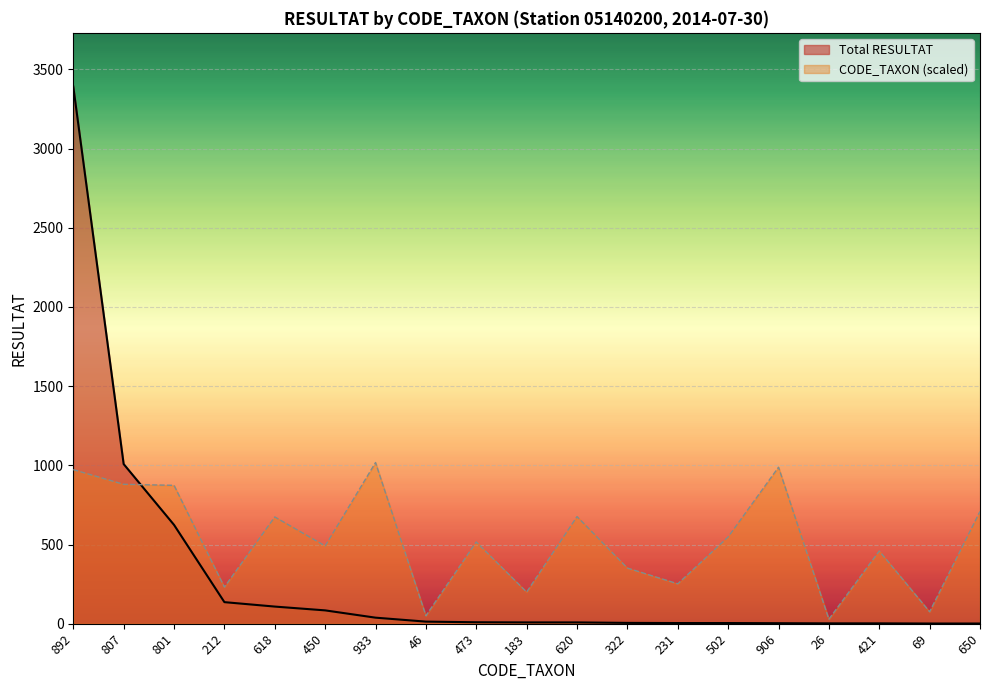

Is it true that Total RESULTAT equals 13.1 at 183?

False